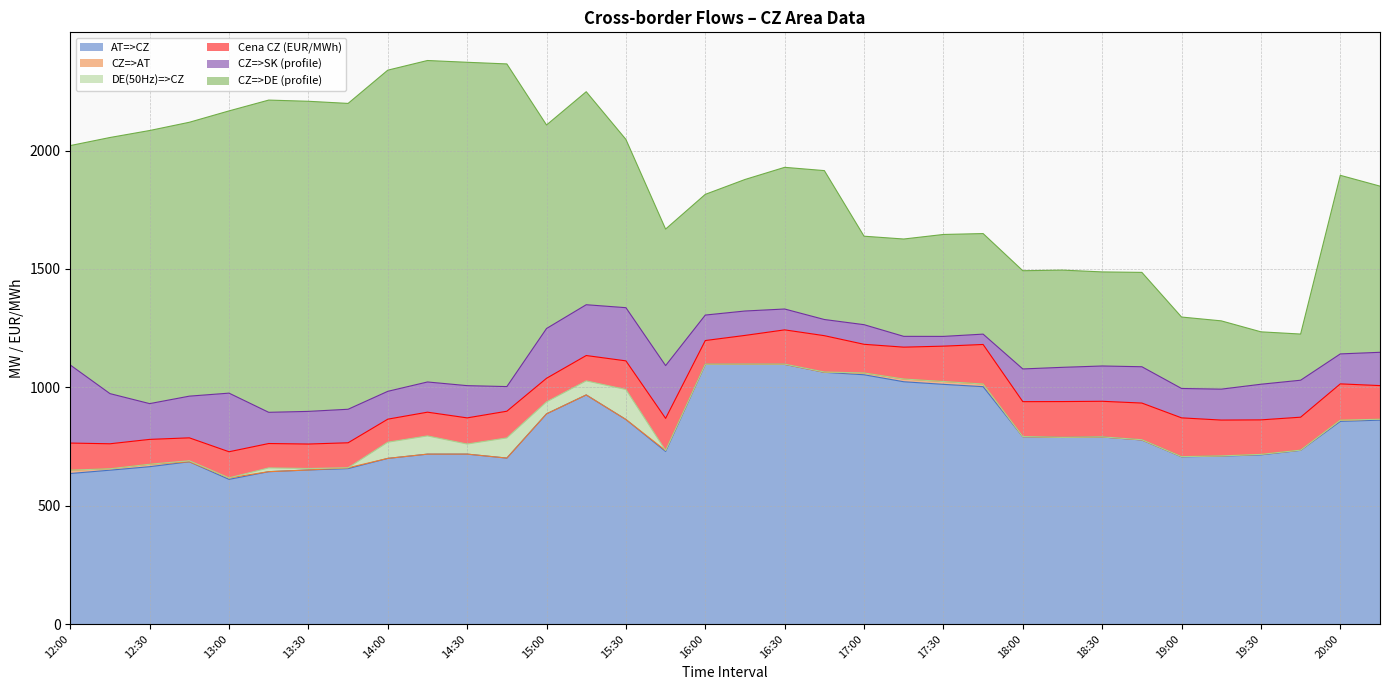

Where does the CZ=>DE (profile) series first go above 701?

12:00